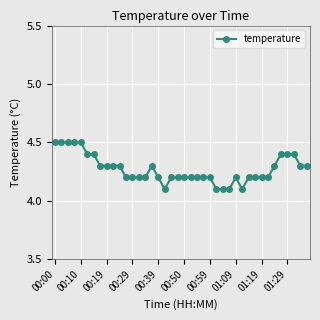

How many values are between 4 and 5?

40